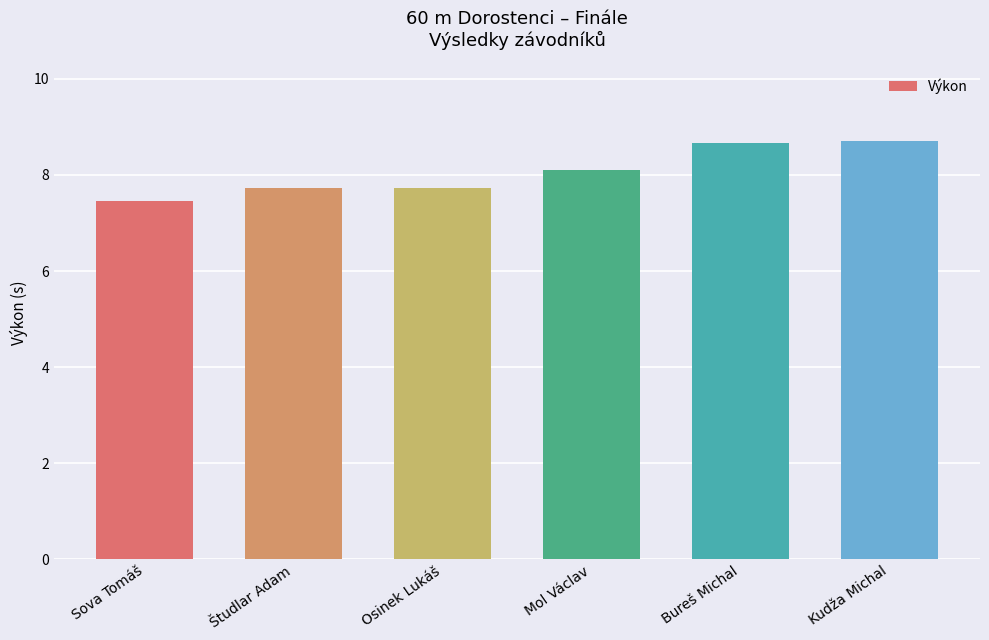

Count the number of values greater than 8.

3